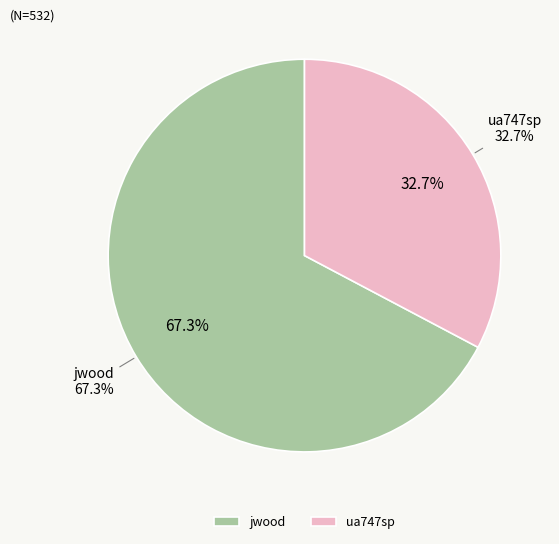

To the nearest percent, what is the average slice percentage?

50%